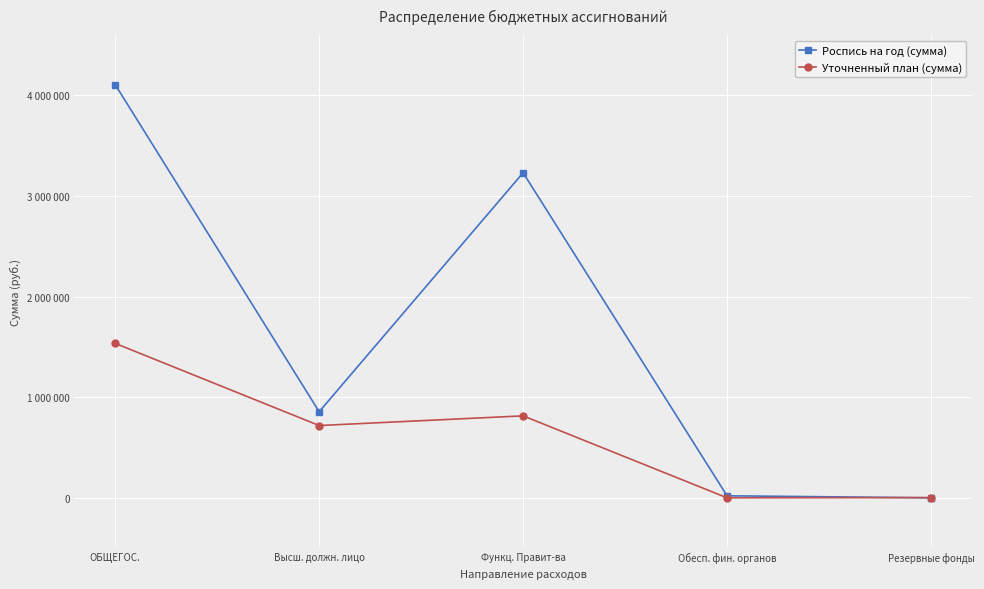

What is the label of the 2nd point from the right?

Обесп. фин. органов